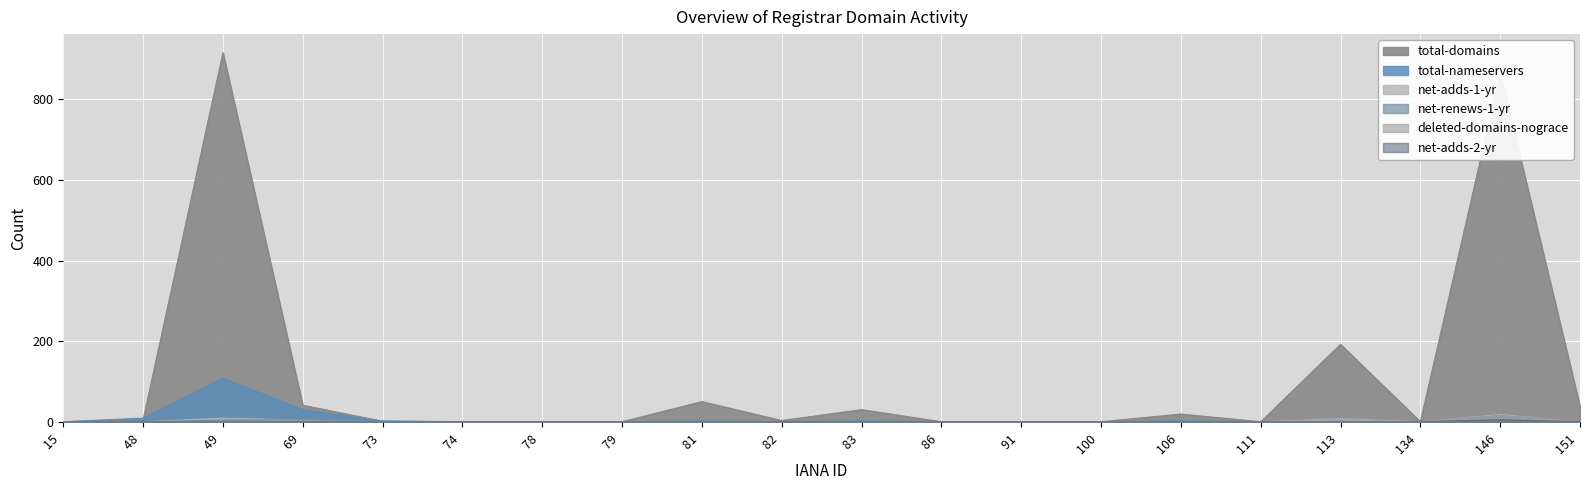

Between 15 and 48, which is larger?

48